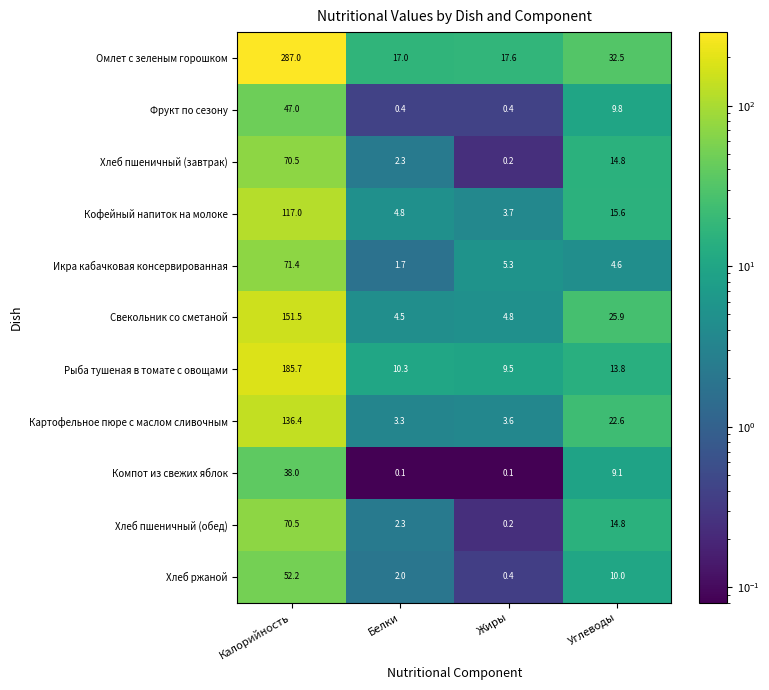

What is the total value across all series at Углеводы?

173.5